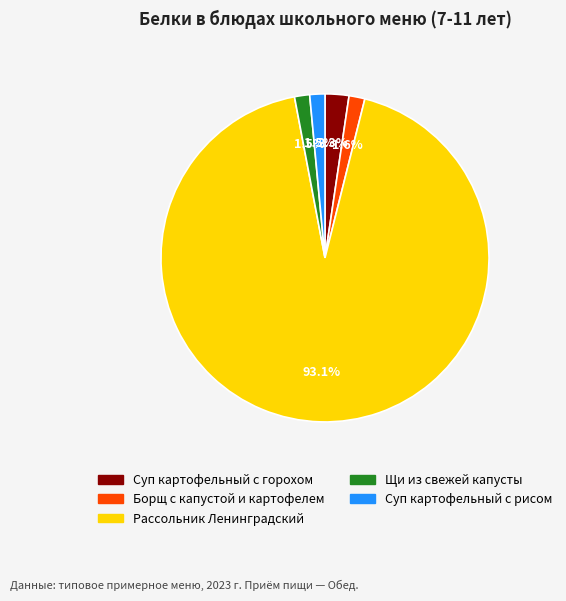

What percentage is the Рассольник Ленинградский slice, to the nearest percent?

93%